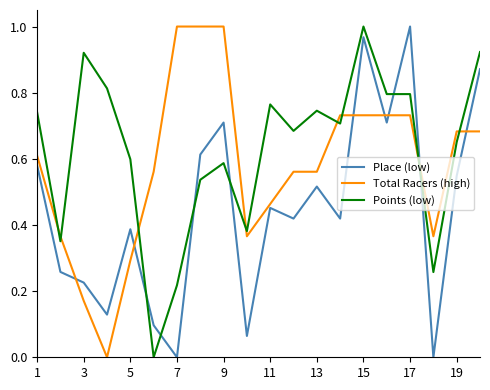

Which series has the largest total across all categories?

Points (low)